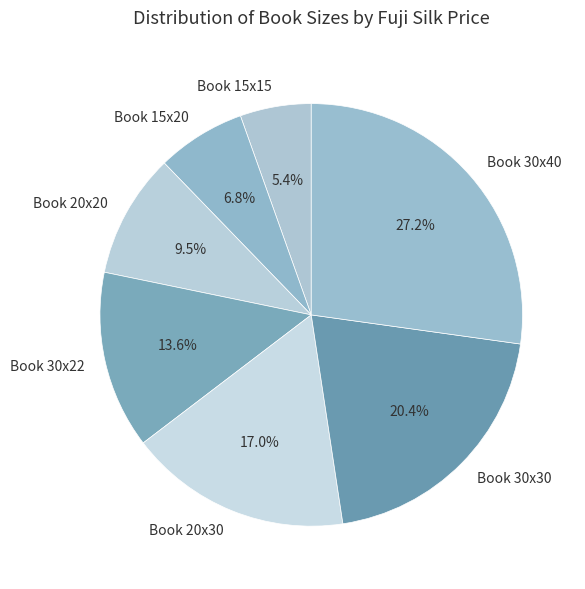

Is the sum of Book 30x40 and Book 20x30 greater than half?

No